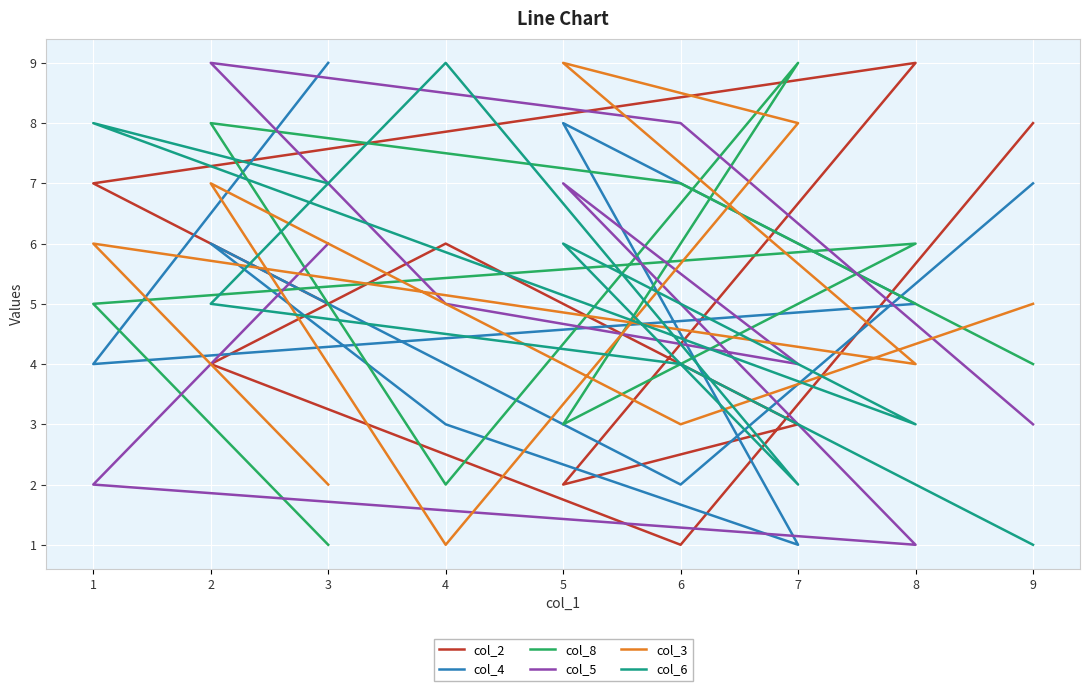

How many series are shown in this chart?

6